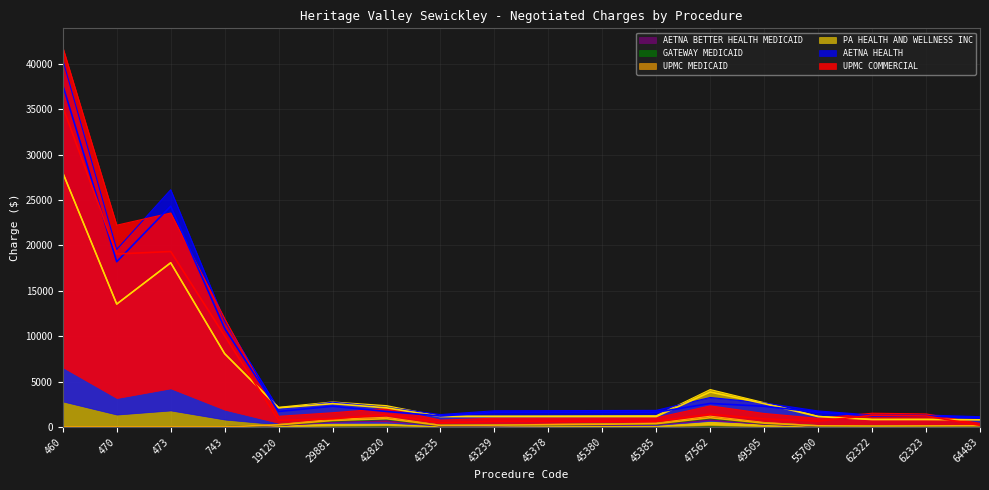

Between 19120 and 460, which is larger?

460